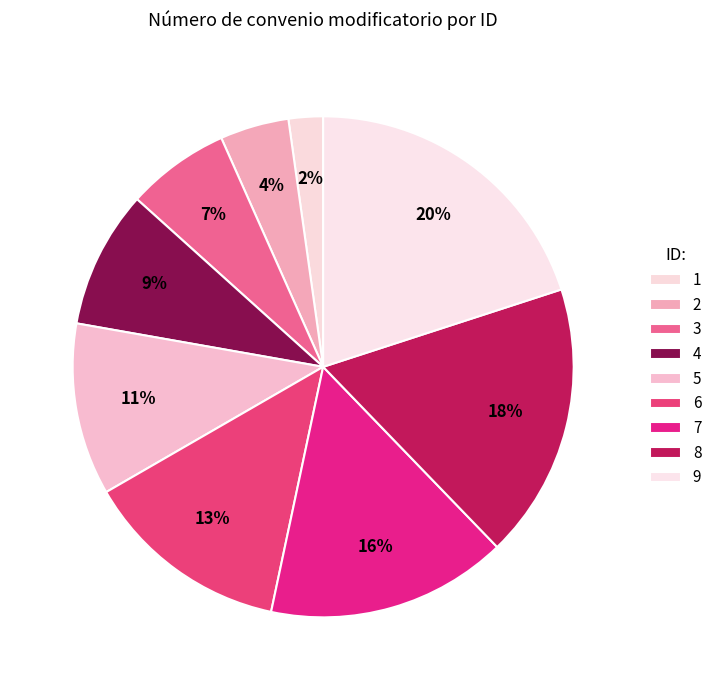

To the nearest percent, what is the average slice percentage?

11%